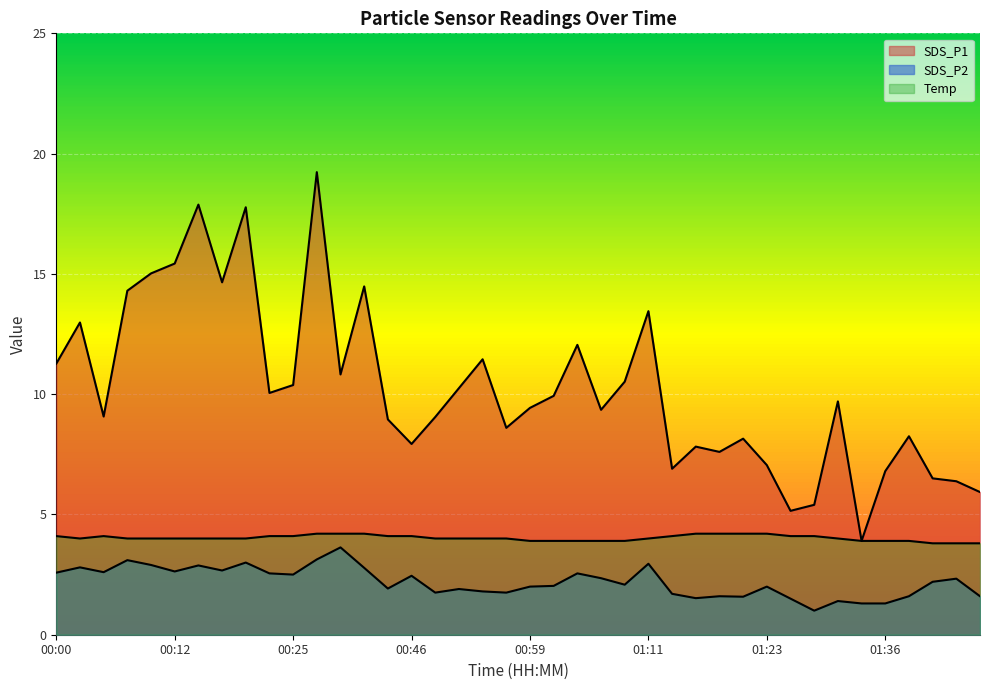

Reading left to right, list all the values displayed in this chart.

SDS_P1: 00:00=11.3	00:03=13.0	00:05=9.1	00:08=14.3	00:10=15.0	00:12=15.4	00:15=17.9	00:17=14.7	00:20=17.8	00:22=10.1	00:25=10.4	00:27=19.2	00:30=10.8	00:32=14.5	00:44=8.9	00:46=7.9	00:49=9.1	00:51=10.2	00:54=11.4	00:56=8.6	00:59=9.4	01:01=9.9	01:04=12.1	01:06=9.3	01:09=10.5	01:11=13.4	01:13=6.9	01:16=7.8	01:18=7.6	01:21=8.2	01:23=7.0	01:26=5.2	01:28=5.4	01:31=9.7	01:33=3.9	01:36=6.8	01:38=8.2	01:40=6.5	01:43=6.4	01:45=5.9
SDS_P2: 00:00=2.6	00:03=2.8	00:05=2.6	00:08=3.1	00:10=2.9	00:12=2.6	00:15=2.9	00:17=2.7	00:20=3.0	00:22=2.5	00:25=2.5	00:27=3.1	00:30=3.6	00:32=2.8	00:44=1.9	00:46=2.5	00:49=1.8	00:51=1.9	00:54=1.8	00:56=1.8	00:59=2.0	01:01=2.0	01:04=2.5	01:06=2.4	01:09=2.1	01:11=3.0	01:13=1.7	01:16=1.5	01:18=1.6	01:21=1.6	01:23=2.0	01:26=1.5	01:28=1.0	01:31=1.4	01:33=1.3	01:36=1.3	01:38=1.6	01:40=2.2	01:43=2.3	01:45=1.6
Temp: 00:00=4.1	00:03=4.0	00:05=4.1	00:08=4.0	00:10=4.0	00:12=4.0	00:15=4.0	00:17=4.0	00:20=4.0	00:22=4.1	00:25=4.1	00:27=4.2	00:30=4.2	00:32=4.2	00:44=4.1	00:46=4.1	00:49=4.0	00:51=4.0	00:54=4.0	00:56=4.0	00:59=3.9	01:01=3.9	01:04=3.9	01:06=3.9	01:09=3.9	01:11=4.0	01:13=4.1	01:16=4.2	01:18=4.2	01:21=4.2	01:23=4.2	01:26=4.1	01:28=4.1	01:31=4.0	01:33=3.9	01:36=3.9	01:38=3.9	01:40=3.8	01:43=3.8	01:45=3.8